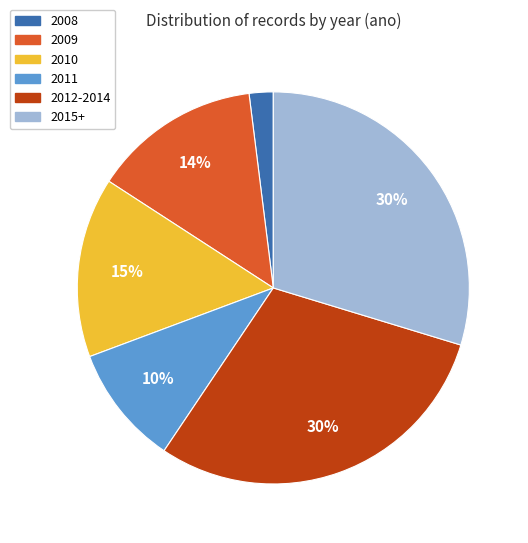

To the nearest percent, what is the average slice percentage?

17%